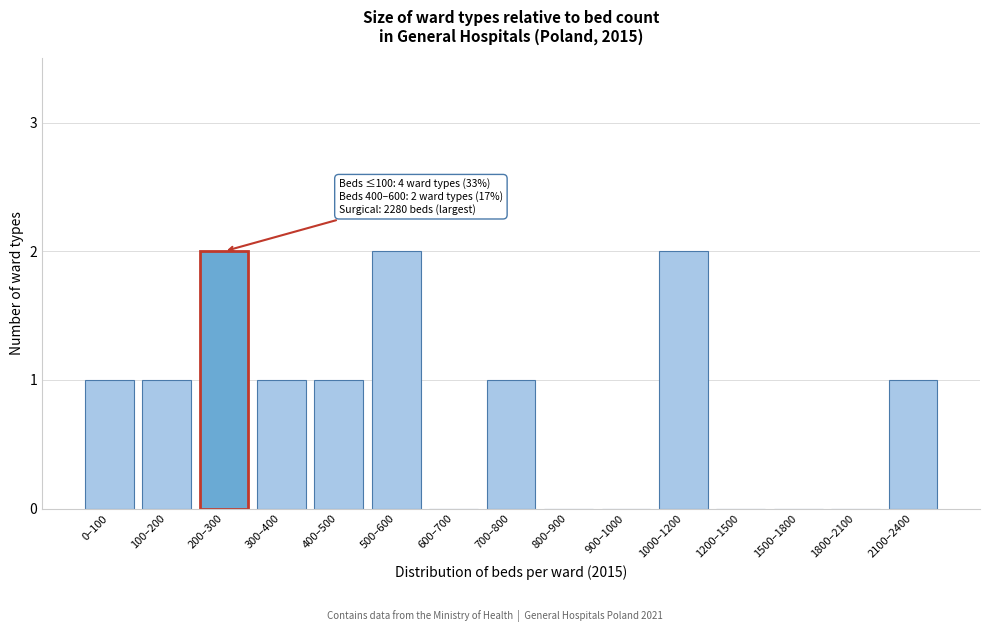

Reading left to right, extract all data points from this chart.

0–100=1	100–200=1	200–300=2	300–400=1	400–500=1	500–600=2	600–700=0	700–800=1	800–900=0	900–1000=0	1000–1200=2	1200–1500=0	1500–1800=0	1800–2100=0	2100–2400=1